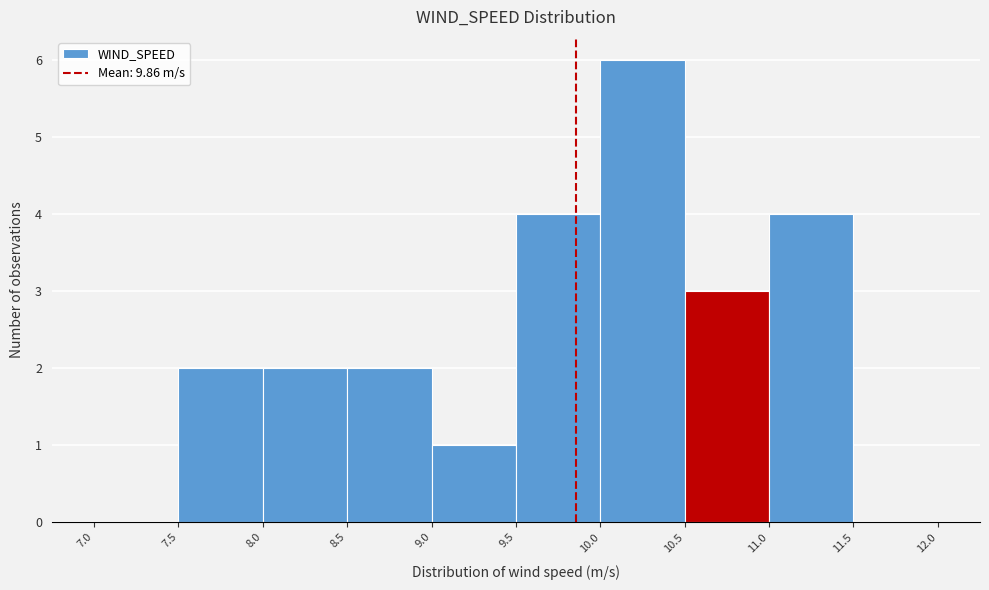

Over which range of the x-axis is the bar tallest?

10.0 to 10.5